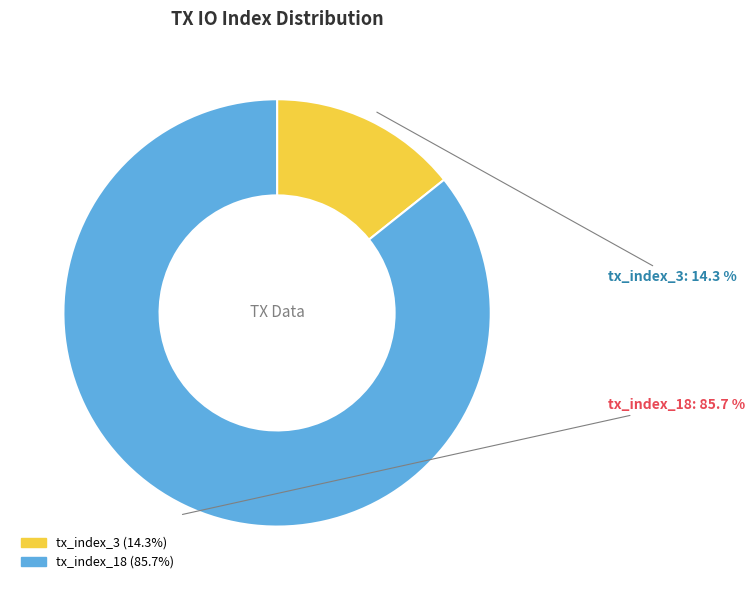

To the nearest percent, what is the difference between the largest and smallest slice percentages?

71%